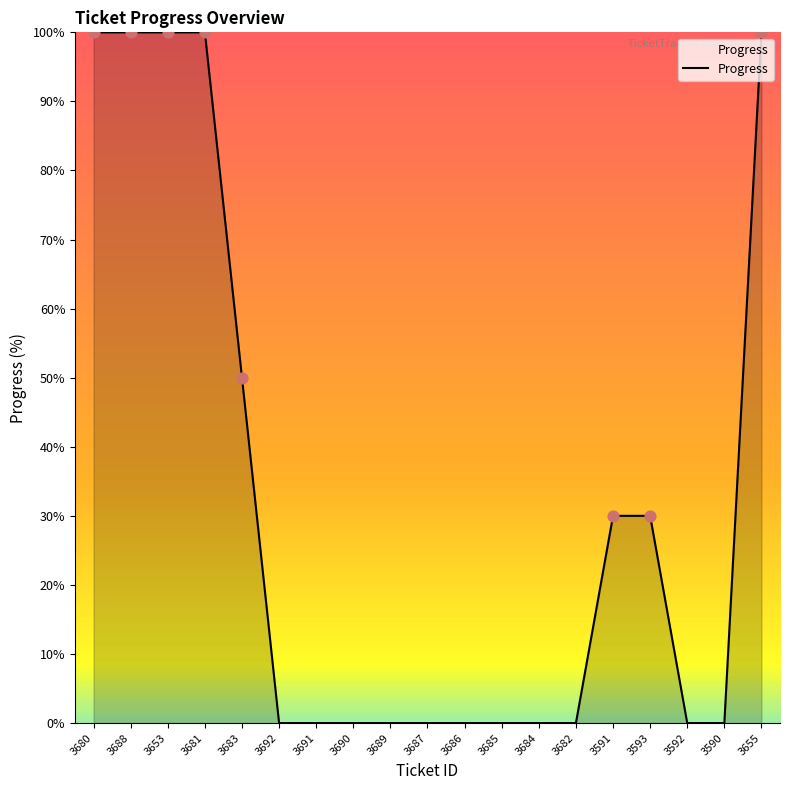

Between 3590 and 3680, which is larger?

3680